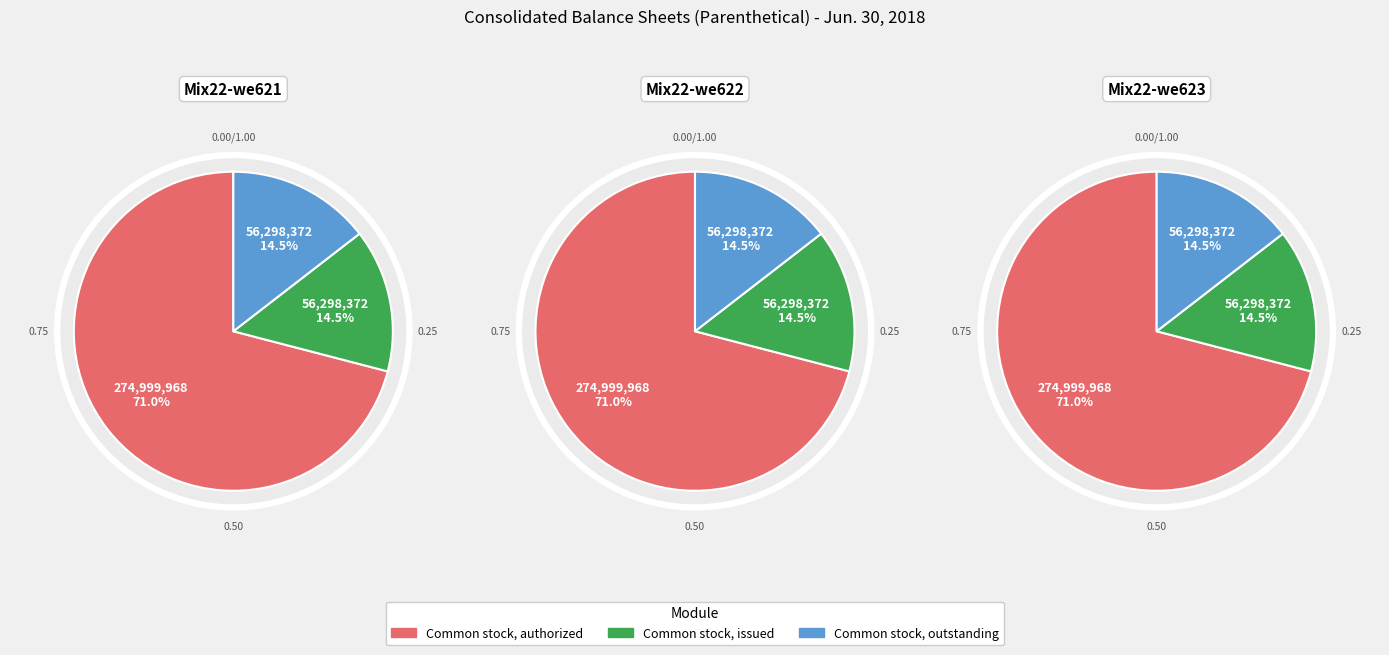

Combined, what portion of the pie is Common stock, issued and Common stock, outstanding?

29.0%